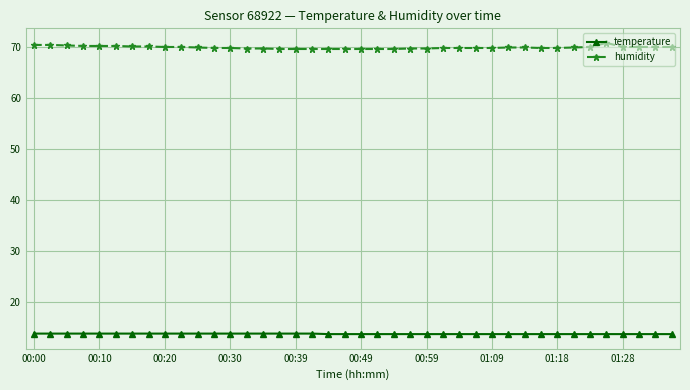

What is the difference between the second highest and minimum values in the humidity series?

0.8